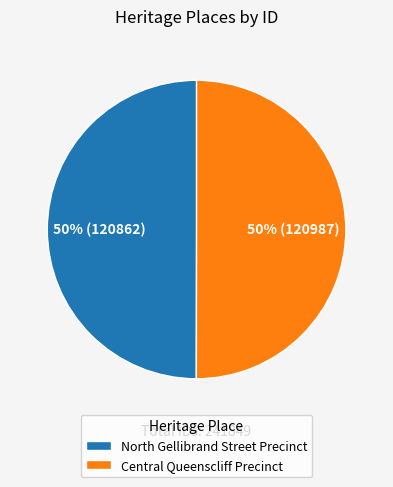

Is the sum of North Gellibrand Street Precinct and Central Queenscliff Precinct greater than half?

Yes